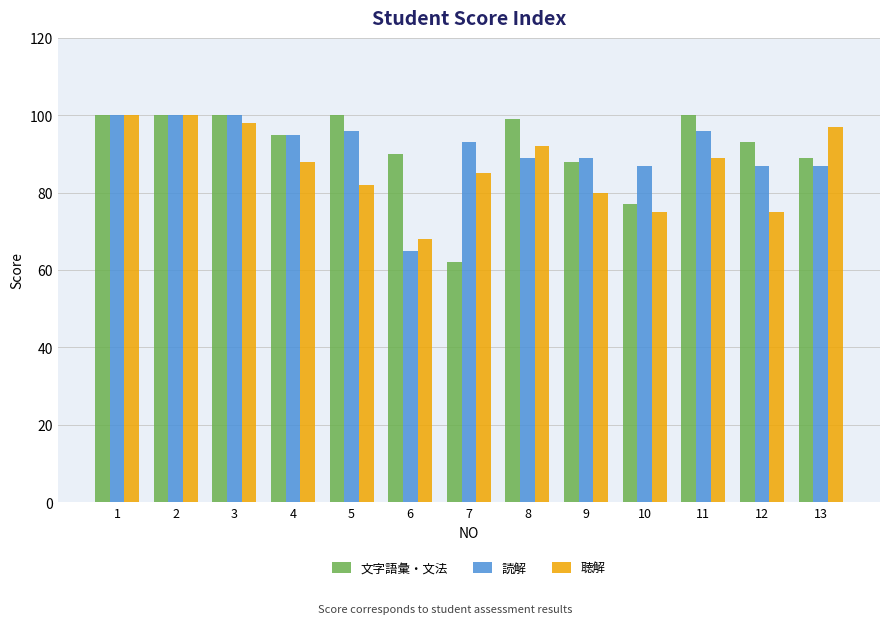

How many groups of bars are there?

13